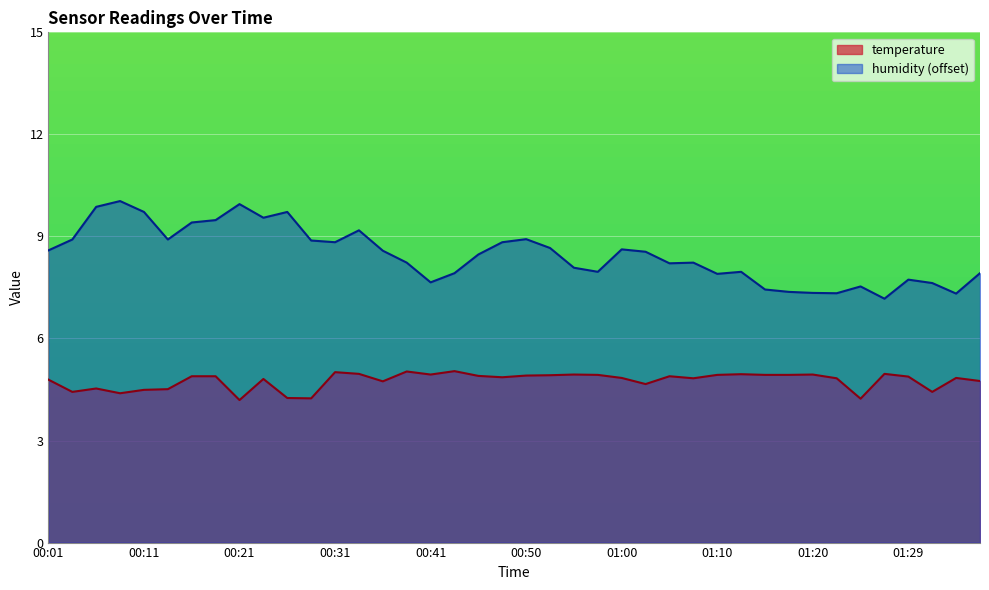

Rank the series by their maximum value, from lowest to highest.

temperature, humidity (offset)